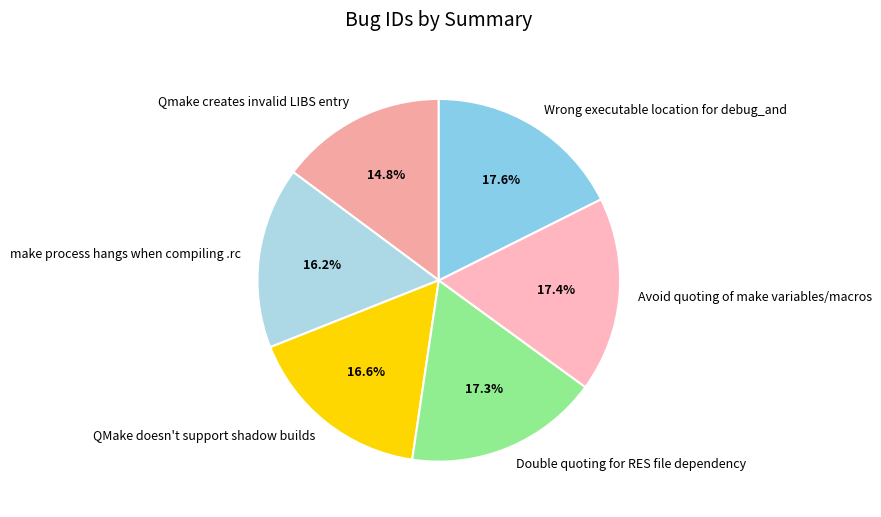

What is the smallest slice in the pie chart?

Qmake creates invalid LIBS entry